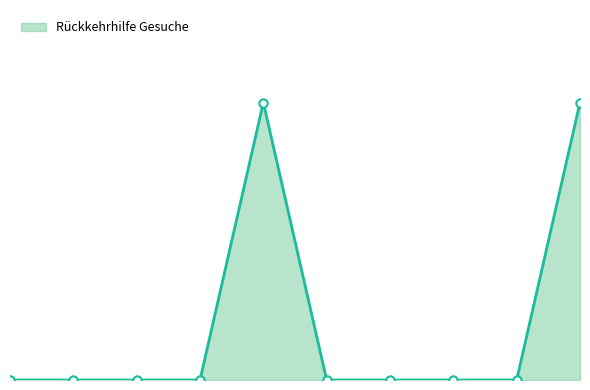

Does the chart display data point markers on the line(s)?

No